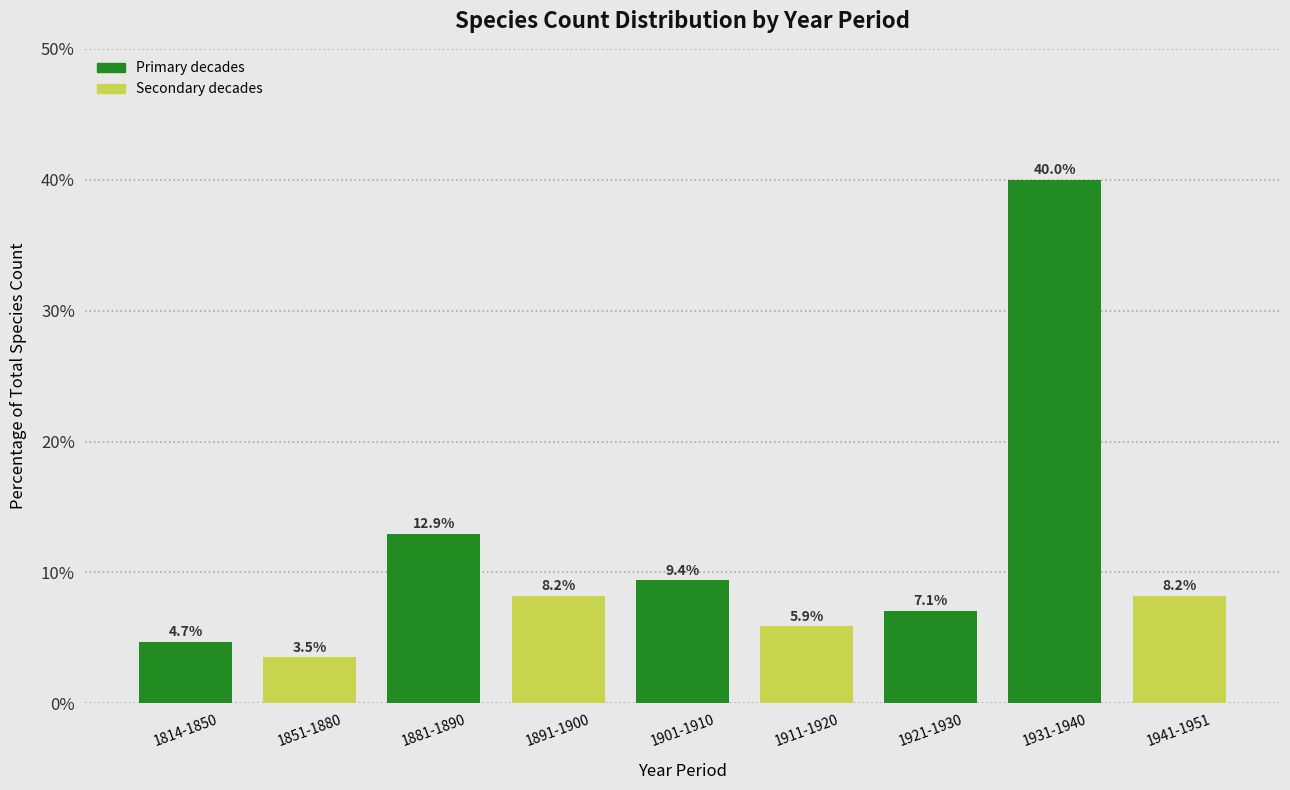

What is the label of the 7th bar from the left?

1921-1930